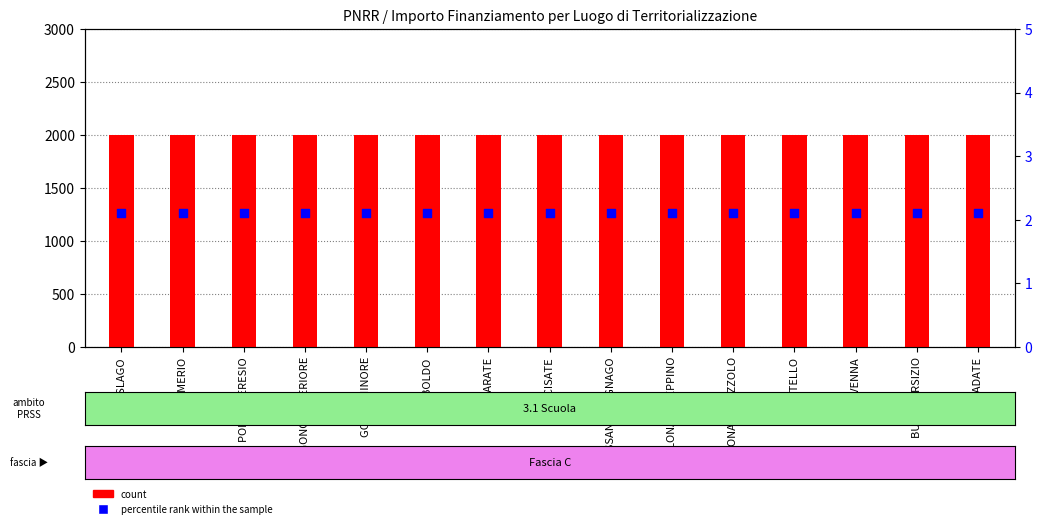

What are all the series names shown in the legend?

count, percentile rank within the sample